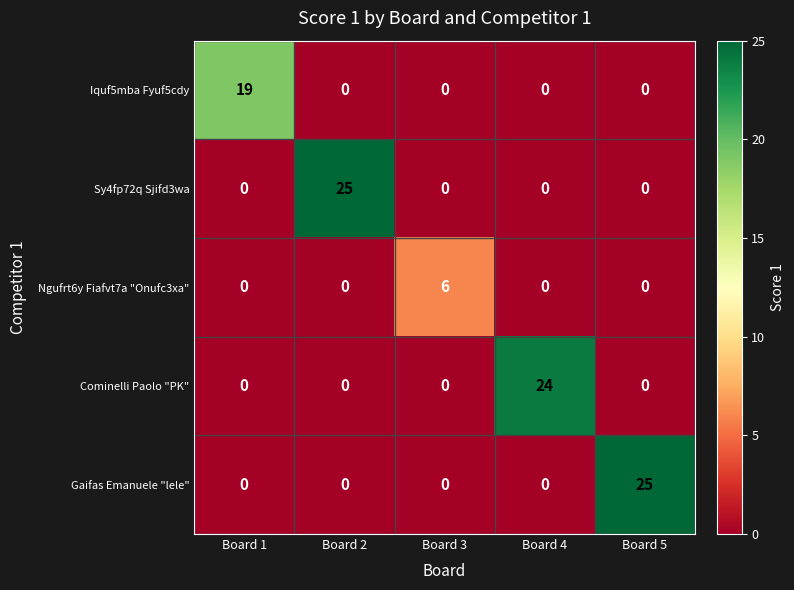

How many data points in Gaifas Emanuele "lele" are above 0?

1